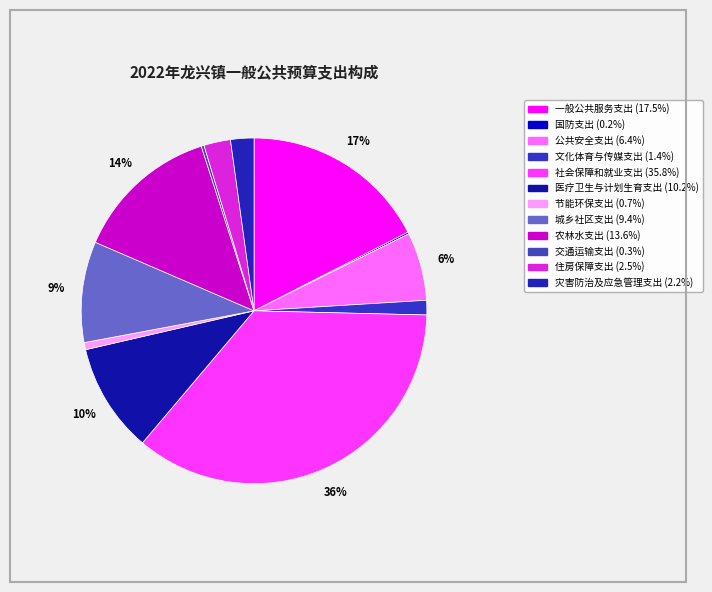

What percentage is NOT represented by 节能环保支出?

99.3%